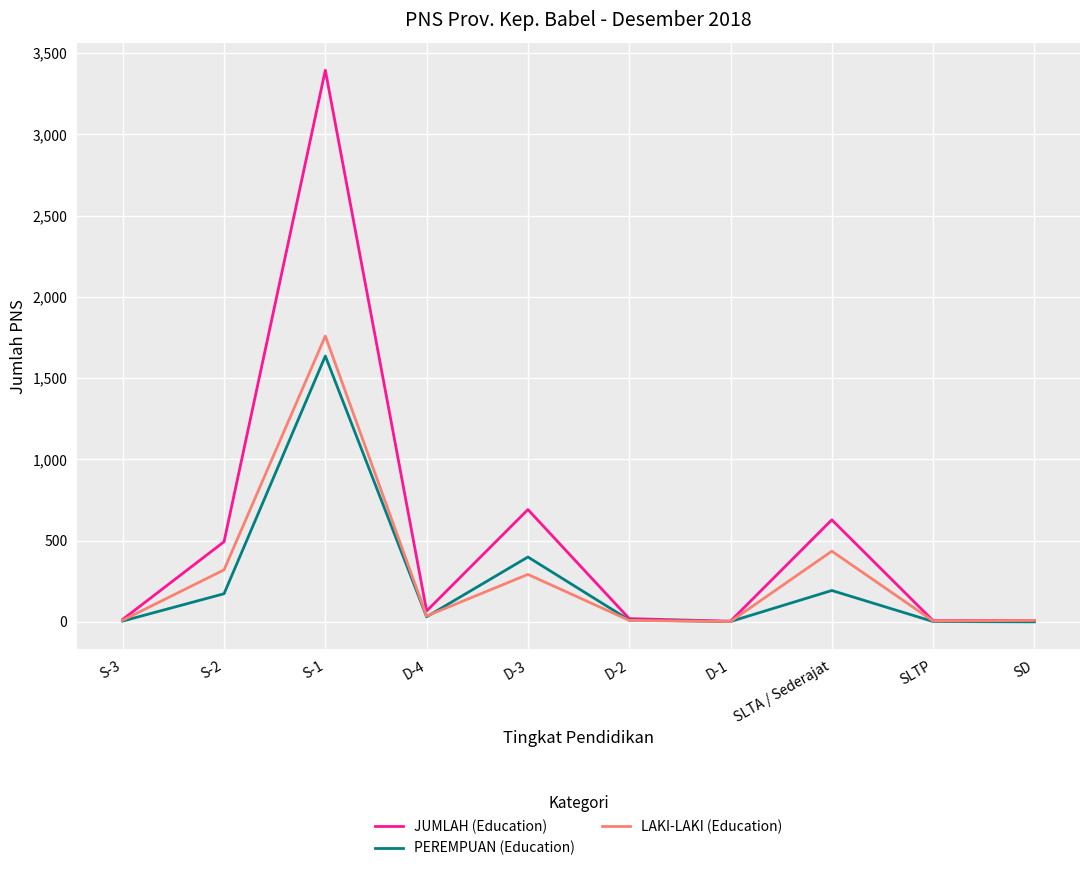

What is the difference between the second highest and minimum values in the JUMLAH (Education) series?

687